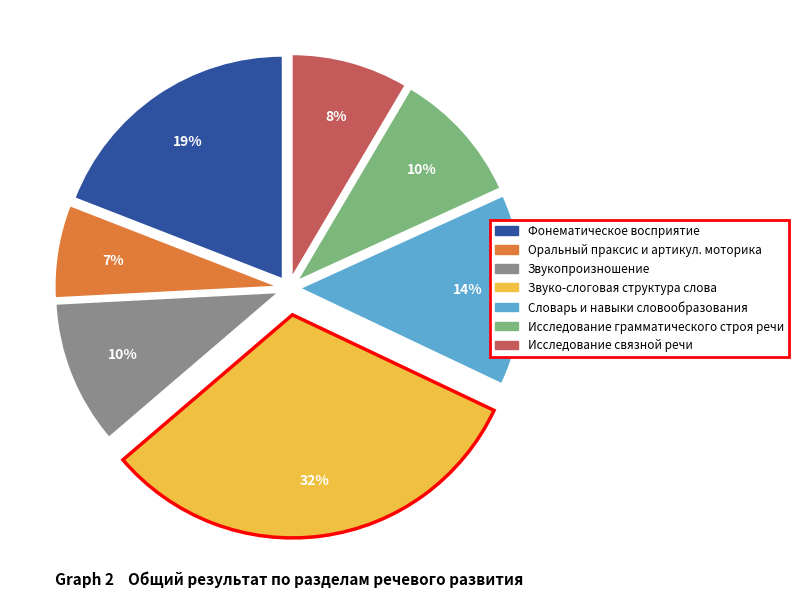

Is it true that Фонематическое восприятие is 13% of the pie?

False